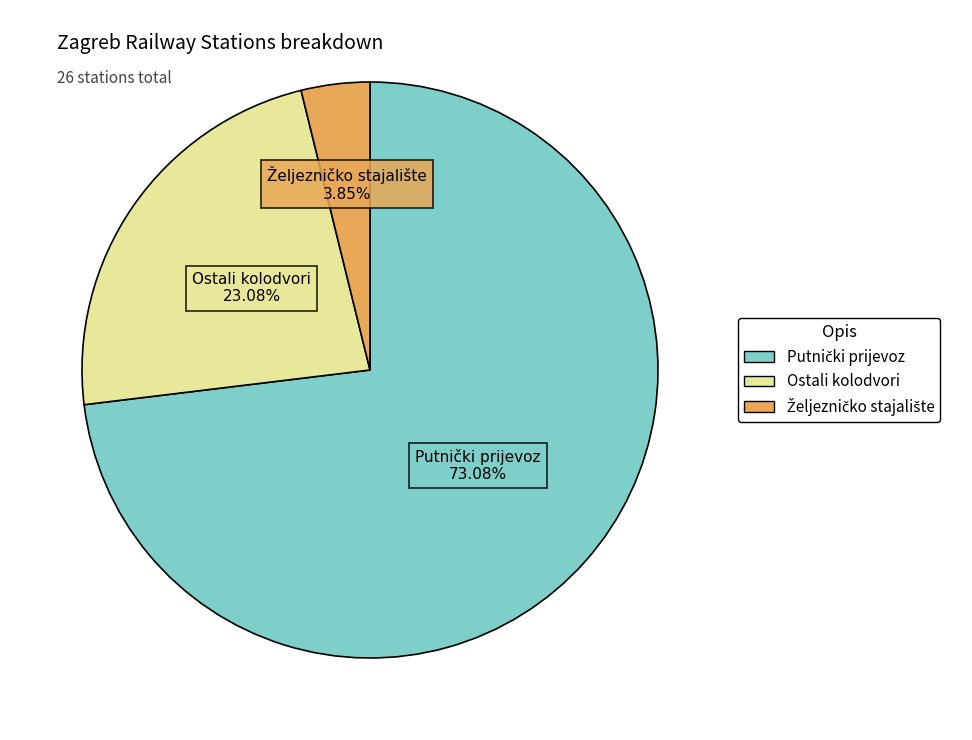

Does Ostali kolodvori represent more than half of the total?

No